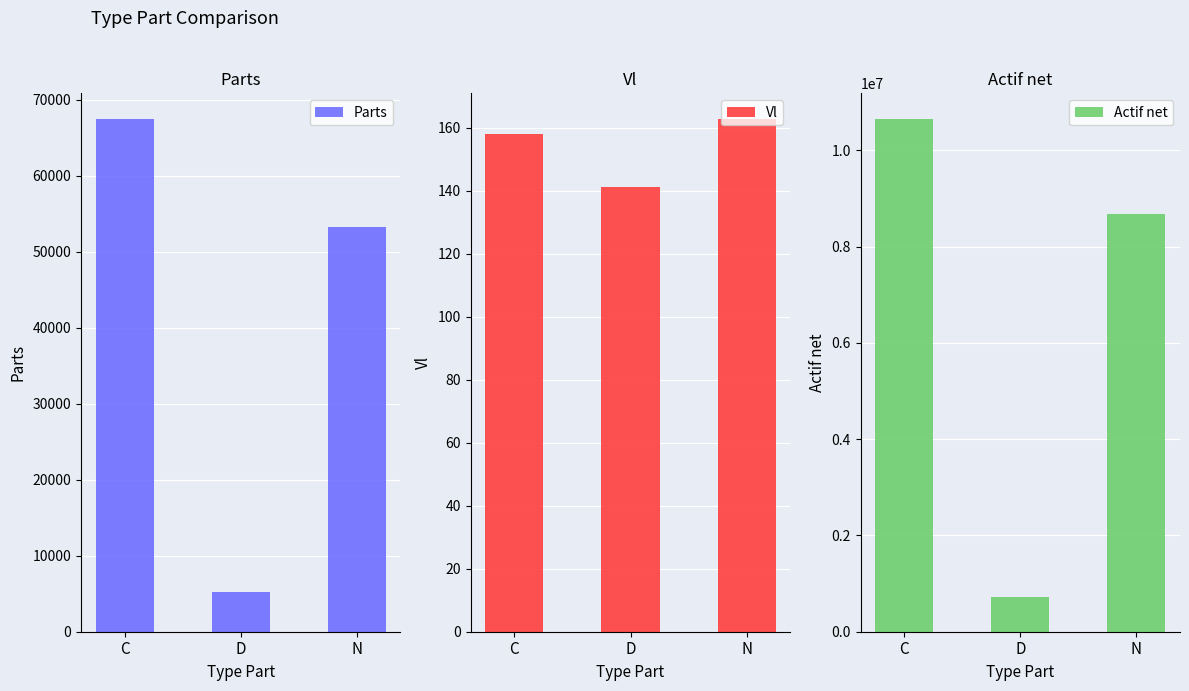

Reading right to left, extract all data points from this chart.

Parts: N=53263.7	D=5163.5	C=67462.8
Vl: N=162.8	D=141.1	C=157.9
Actif net: N=8671563.8	D=728419.0	C=10652640.1